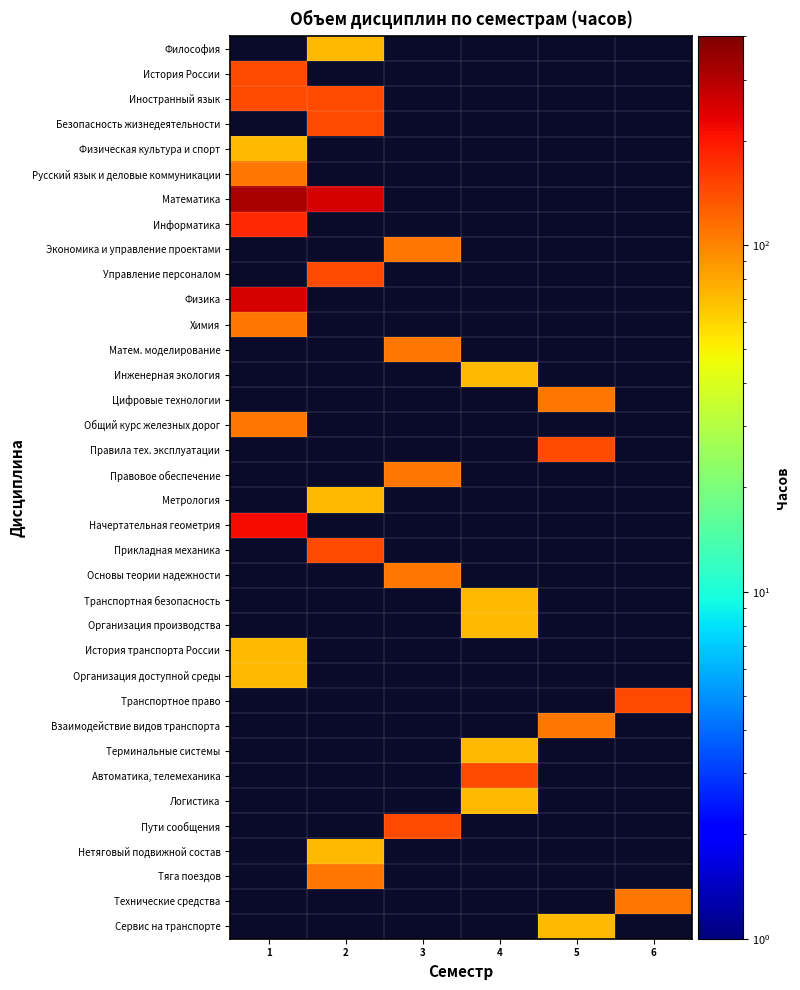

Which series has the largest range (max minus min)?

Математика